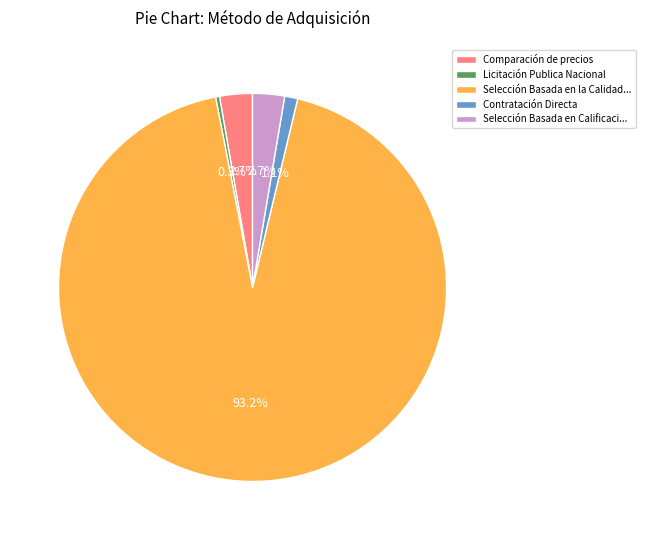

Combined, do Comparación de precios and Selección Basada en Calificaci... account for over 50%?

No